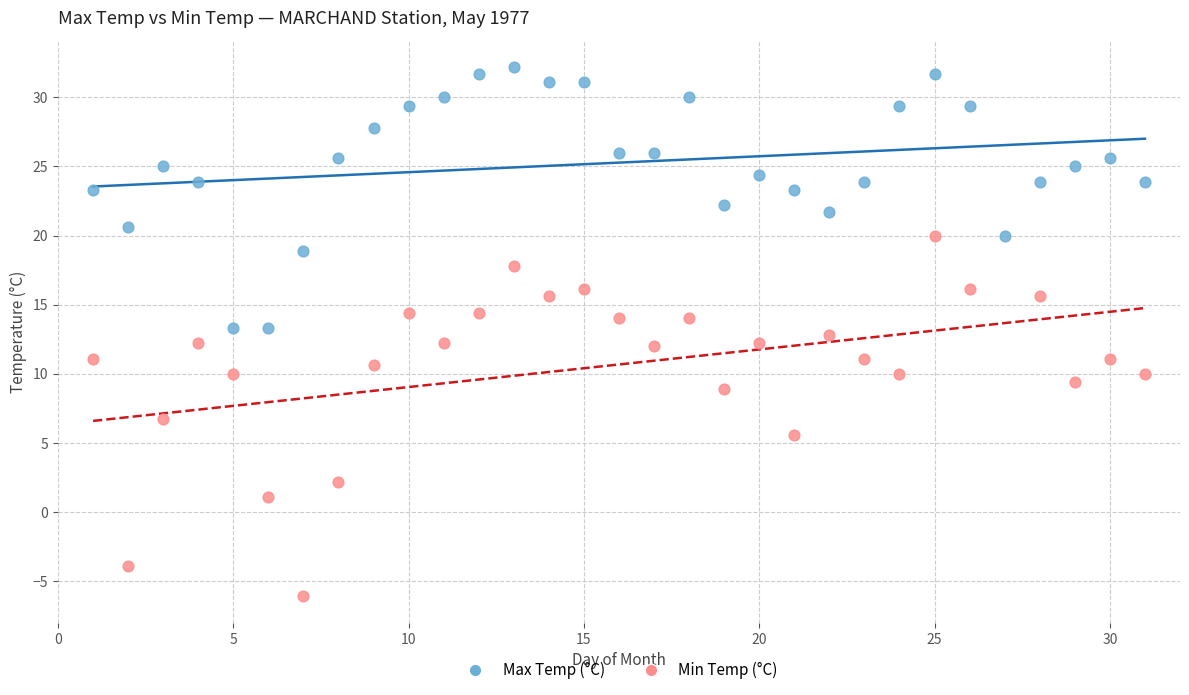

Which series contains the highest Y value?

Max Temp (°C)